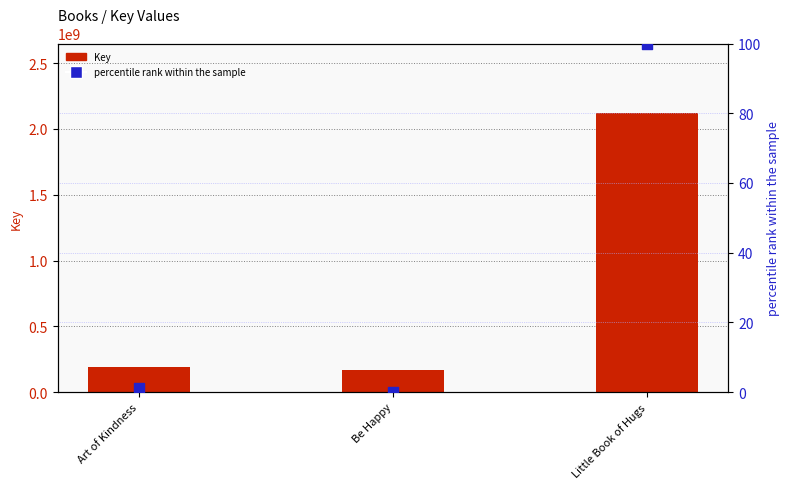

Which series contains the lowest Y value?

percentile rank within the sample